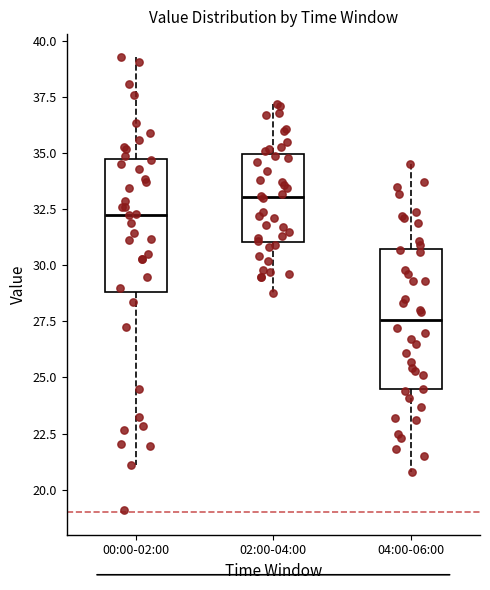

Reading left to right, read every box against the y-axis: the position of its median line, the range the box covers, and the ends of its whiskers. The values are not printed on the chart, so give them approximately, as read against the axis.

00:00-02:00: median 32.5, box 29.0 to 35.0, whiskers 21.0 to 39.5
02:00-04:00: median 33.0, box 31.0 to 35.0, whiskers 29.0 to 37.0
04:00-06:00: median 27.5, box 24.5 to 31.0, whiskers 21.0 to 34.5